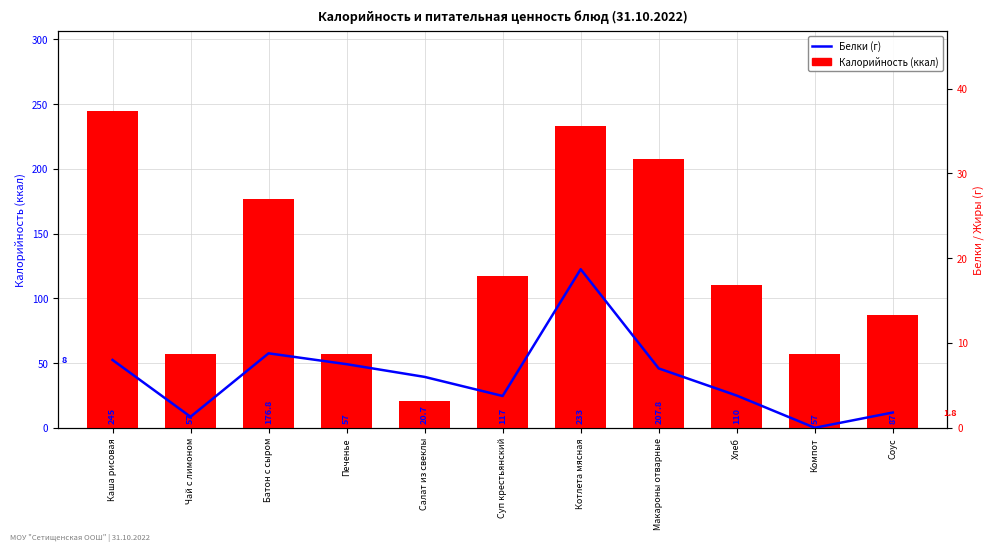

The Калорийность (ккал) series shows 207.8 at Макароны отварные. True or false?

True